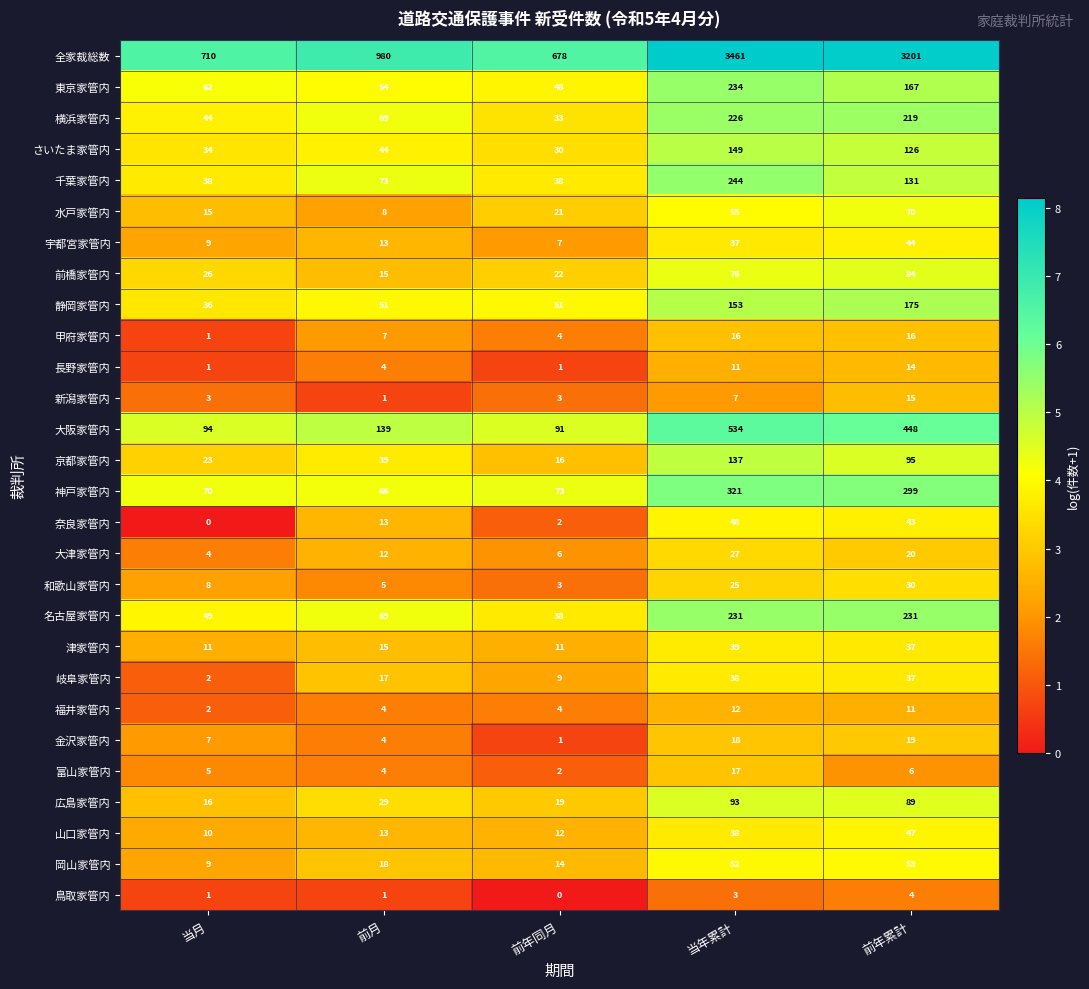

What is the maximum value for 新潟家管内?

15